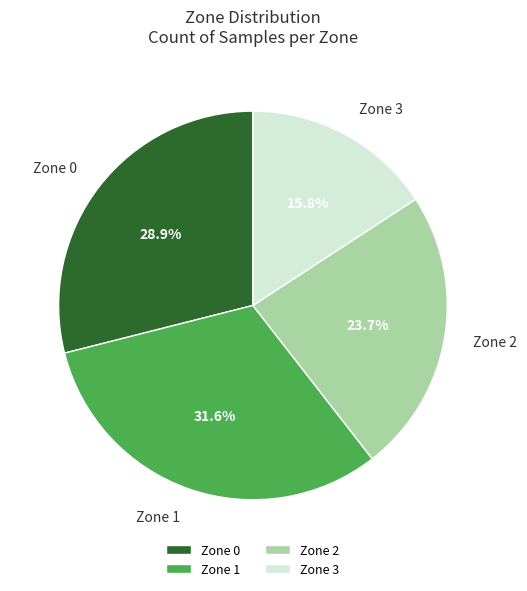

To the nearest percent, what is the combined percentage of Zone 1 and Zone 2?

55%